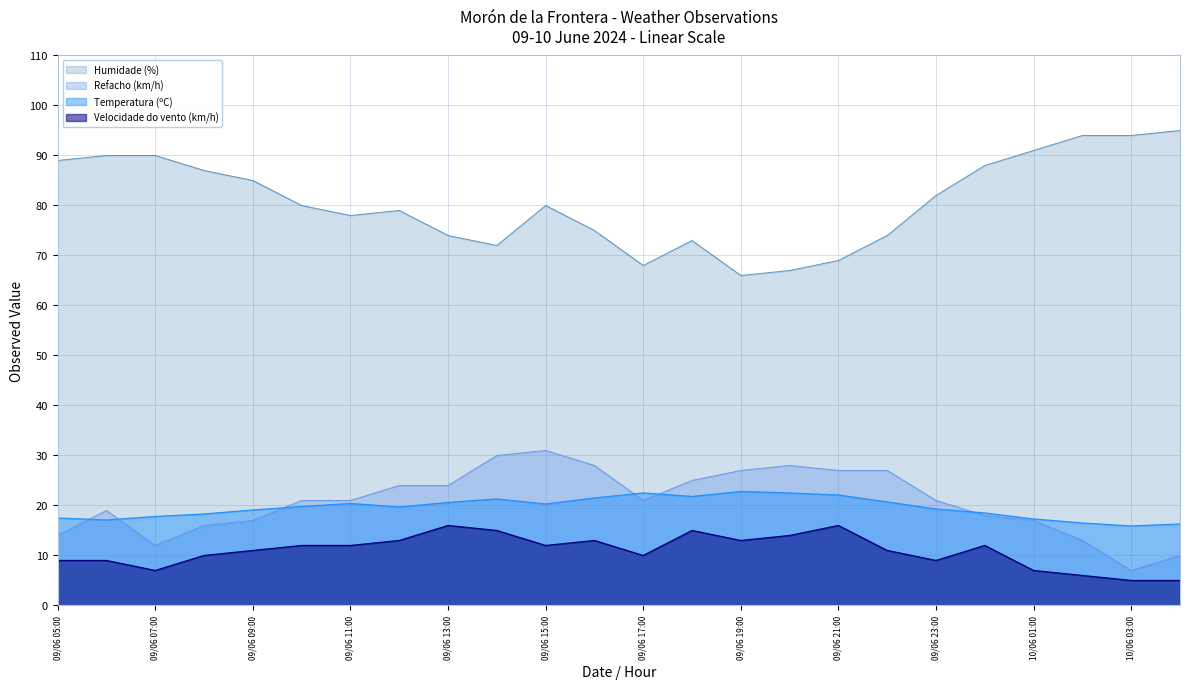

Which category has the highest value across all series?

10/06 04:00